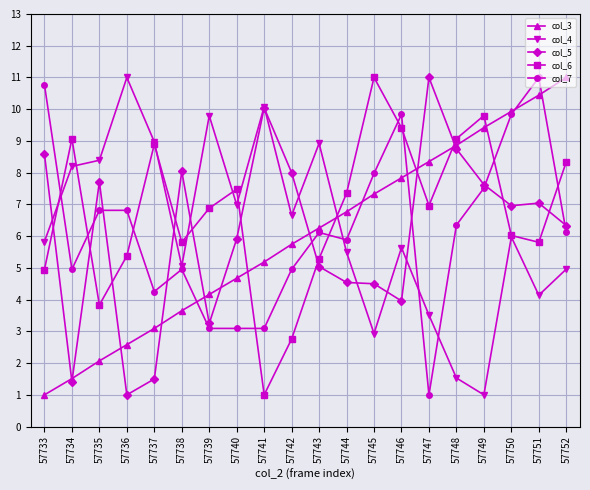

Which category has the lowest value in the col_7 series?

57747